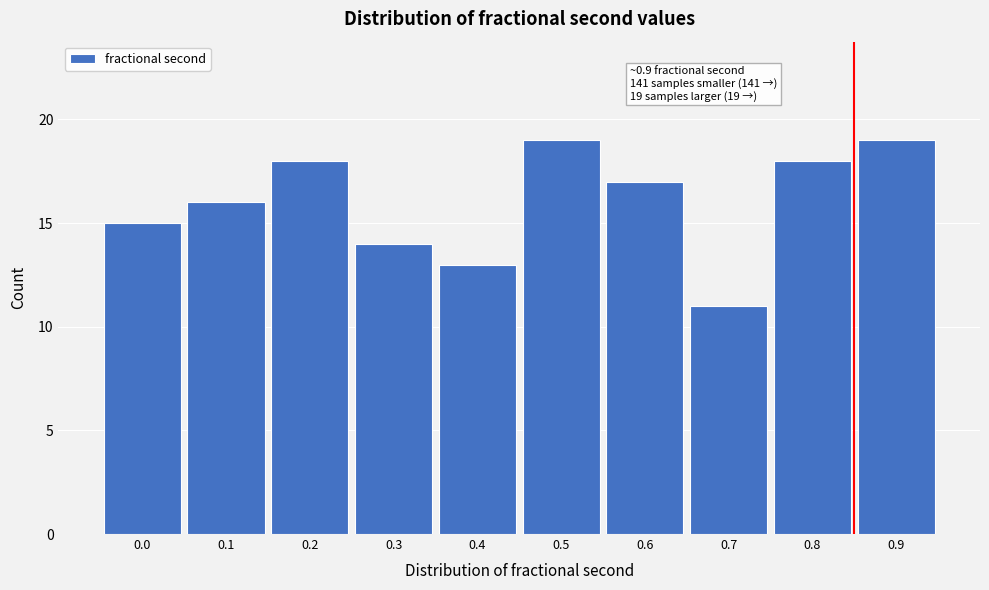

Reading right to left, extract all data points from this chart.

19	18	11	17	19	13	14	18	16	15